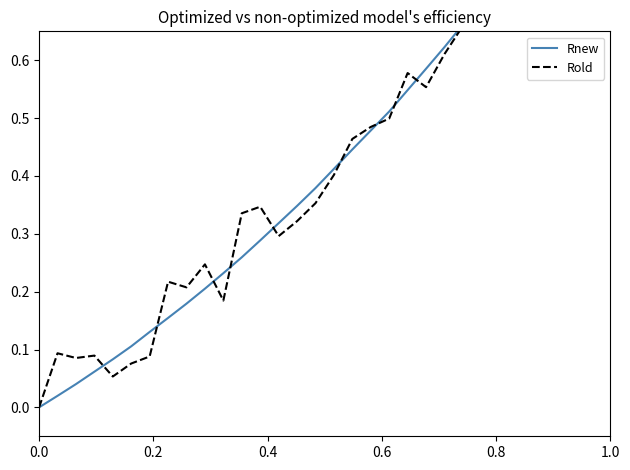

Is the value of Rnew at 9 greater than the value of Rold at 10?

Yes